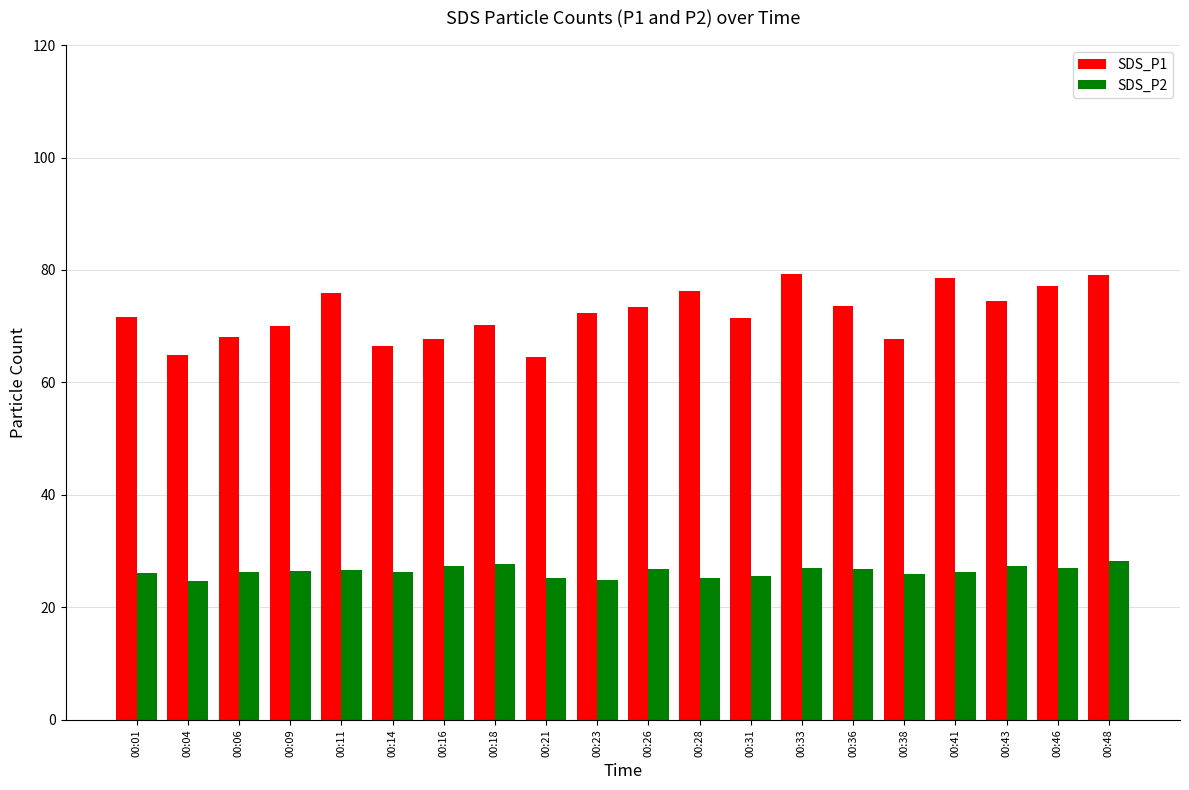

The value of SDS_P2 at 00:23 is 24.8. True or false?

True